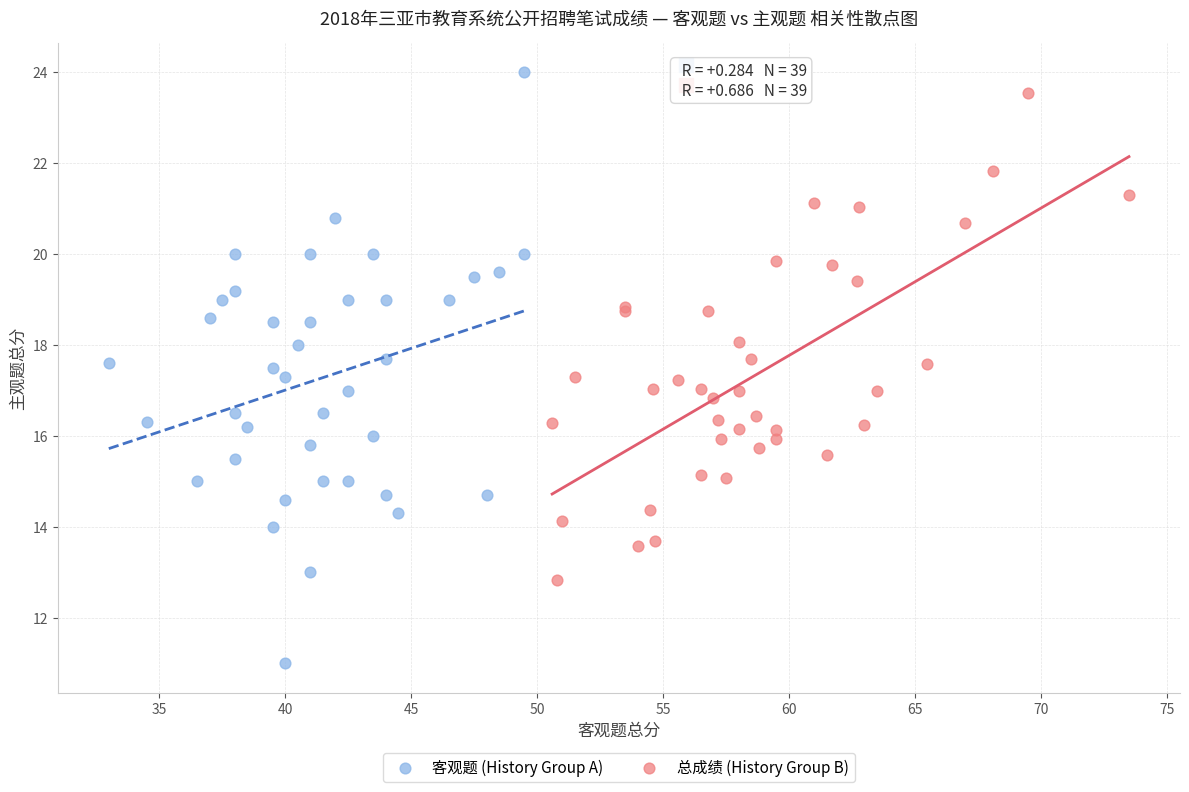

What are all the series names shown in the legend?

客观题 (History Group A), 总成绩 (History Group B)